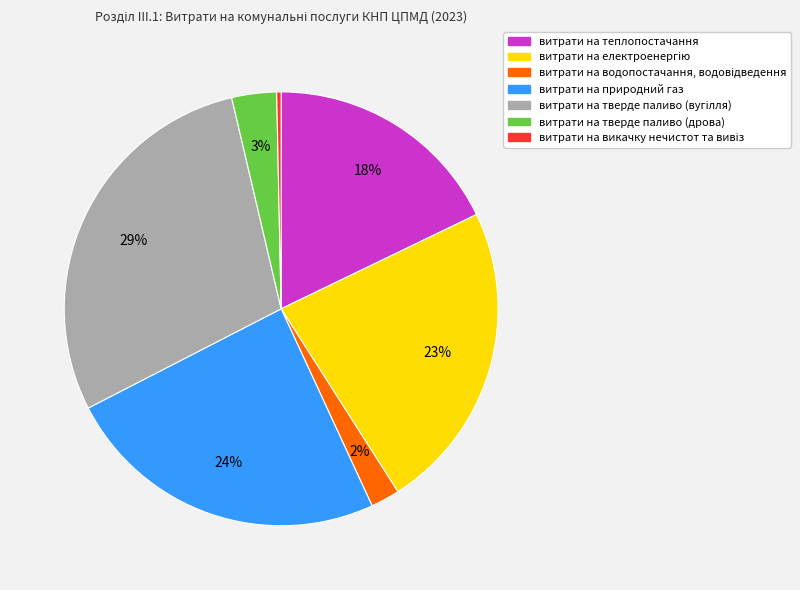

The витрати на теплопостачання slice represents 18% of the pie. True or false?

True